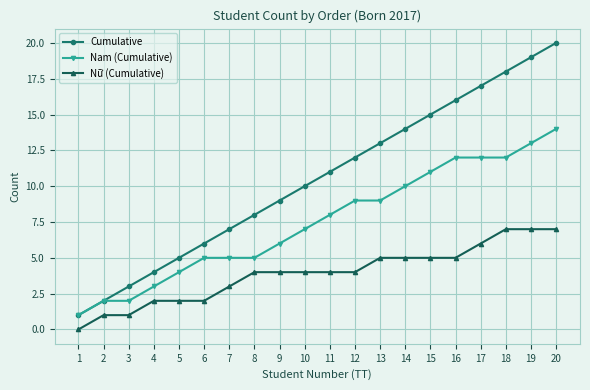

How many Nữ (Cumulative) values are between 2 and 5?

13